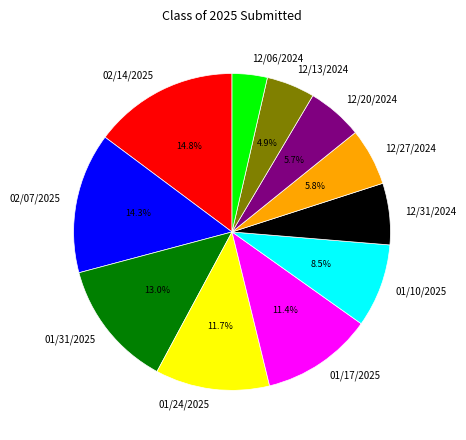

Combined, do 02/14/2025 and 12/27/2024 account for over 50%?

No